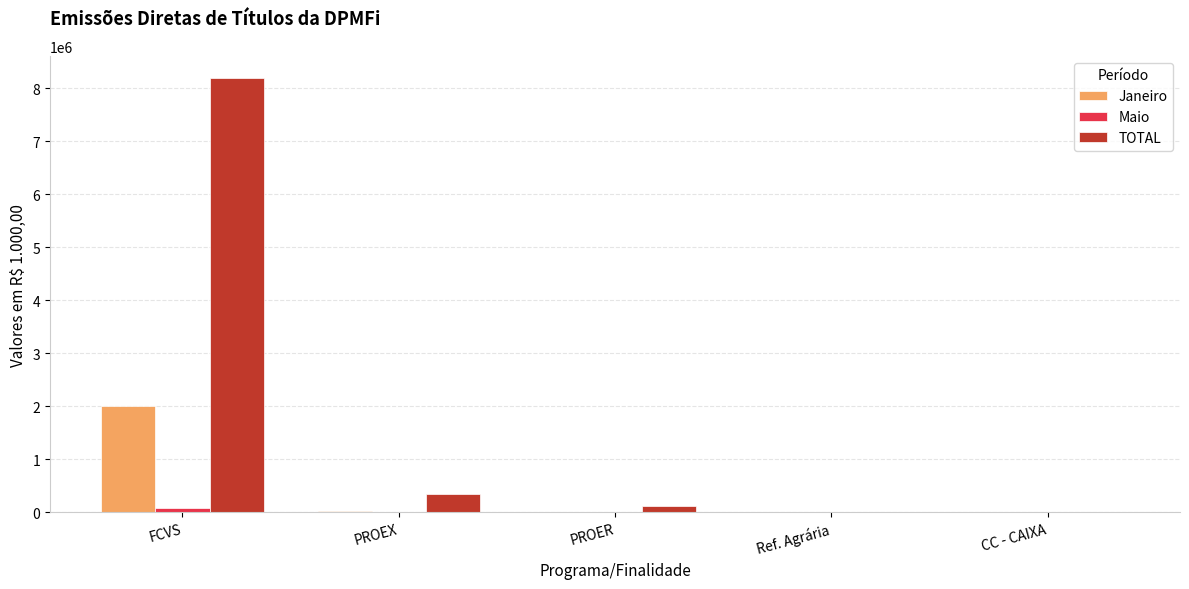

How many data points does each series have?

5